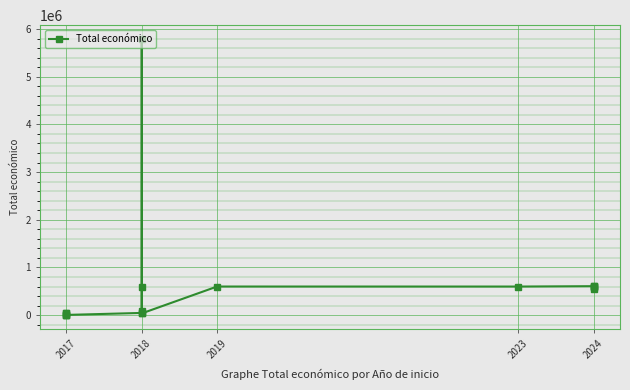

The chart shows a value of 49291 at 2017. True or false?

True